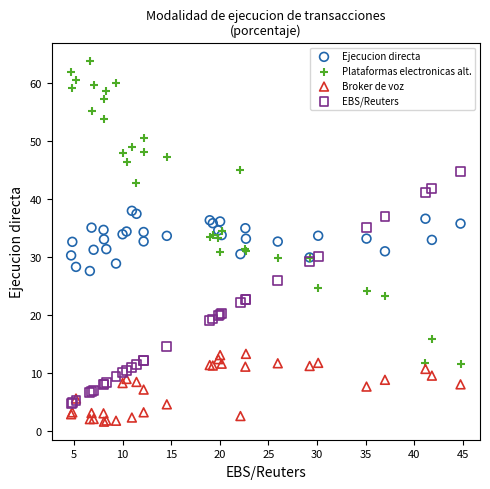

Which series contains the lowest Y value?

Broker de voz